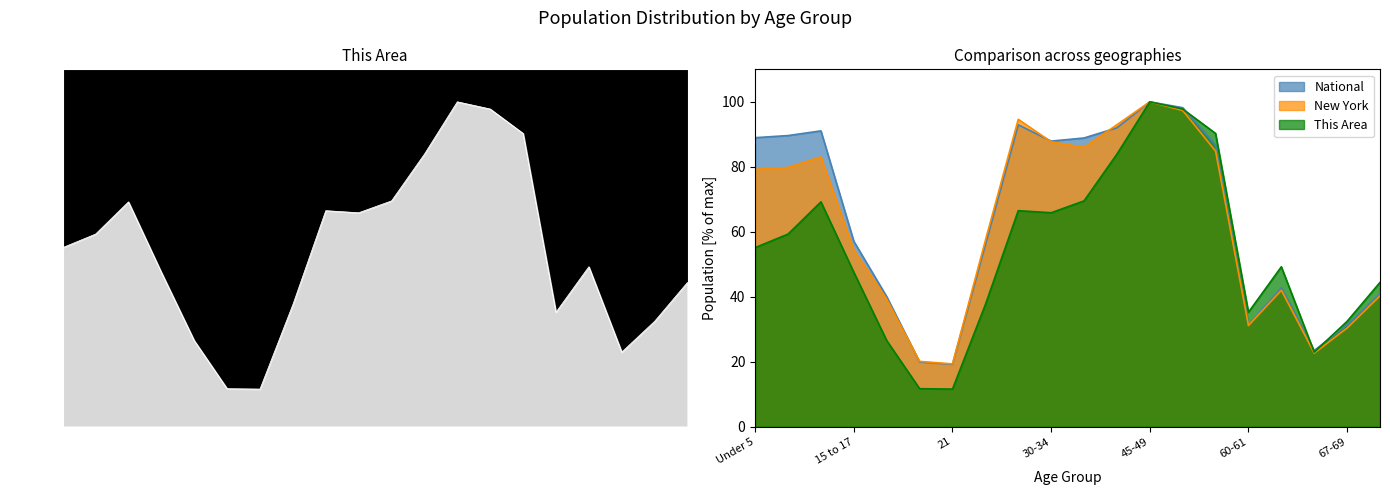

Is it true that National equals 119.0 at 35-39?

False